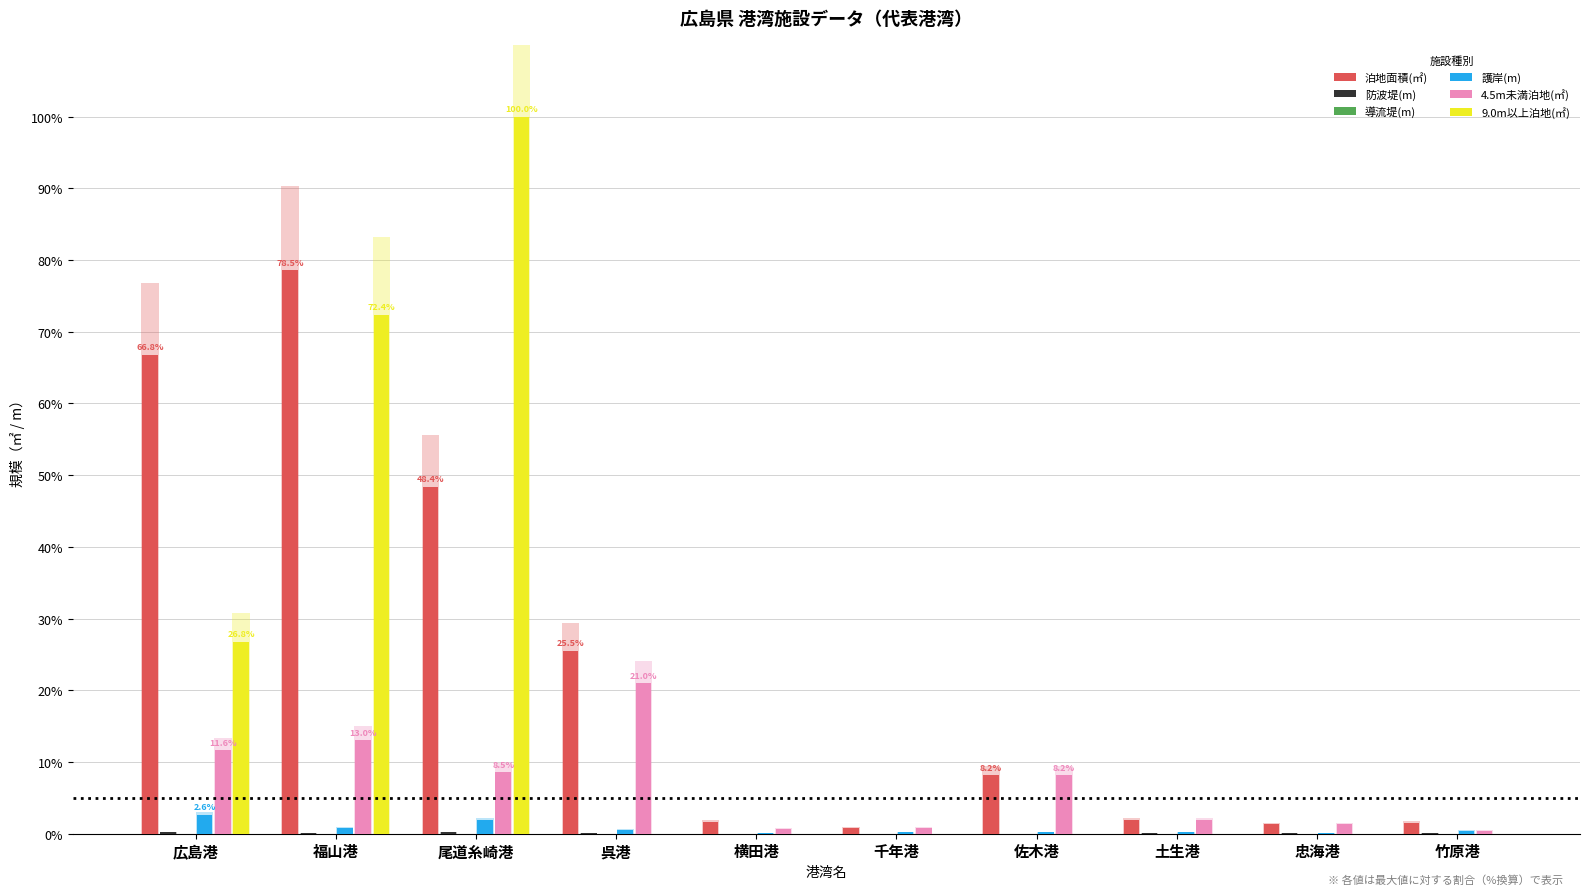

How many bars are there in each group?

6